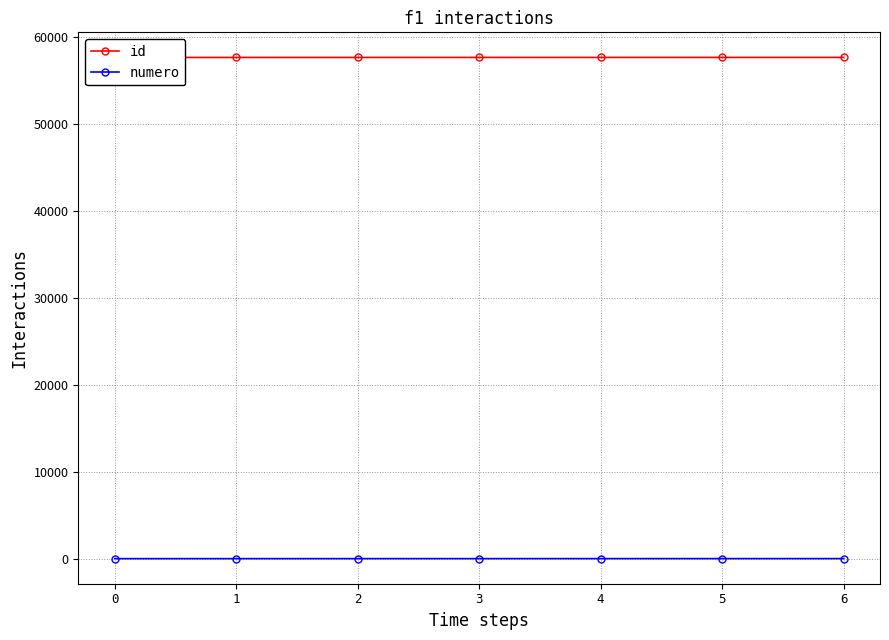

What is the sum of all numero values?

28